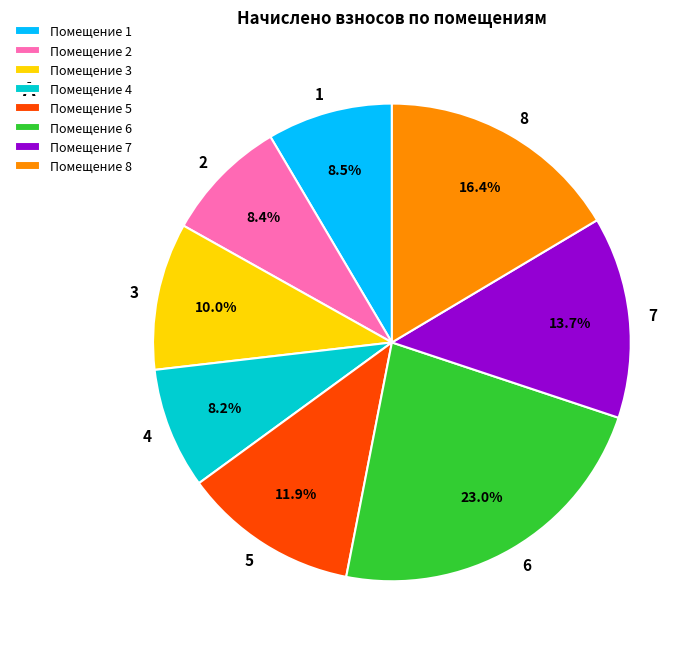

Approximately how many times larger is the value at Помещение 3 compared to Помещение 4?

1.2